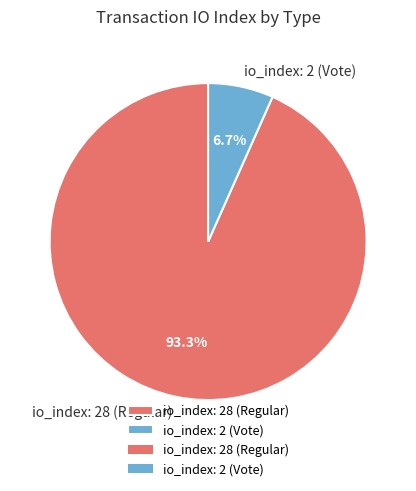

Count the number of slices in the pie.

2